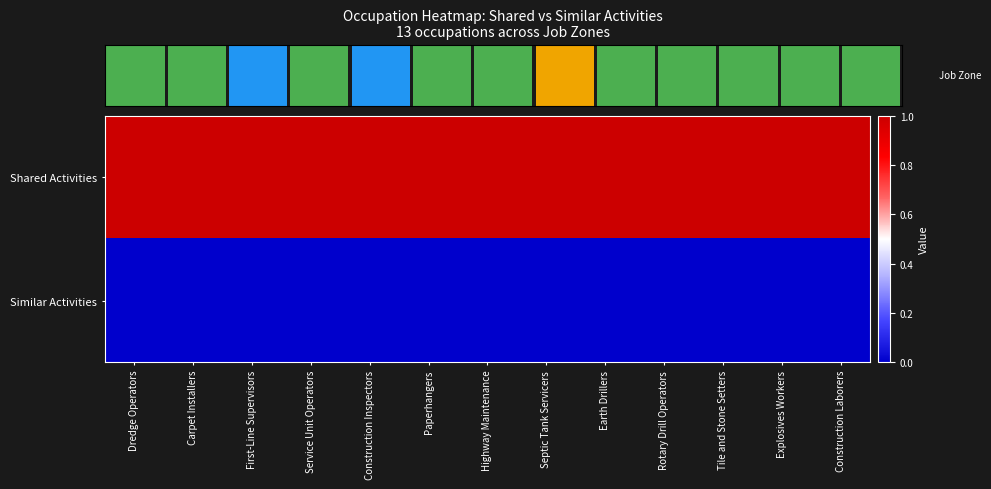

What value does the Shared Activities series have at Rotary Drill Operators?

1